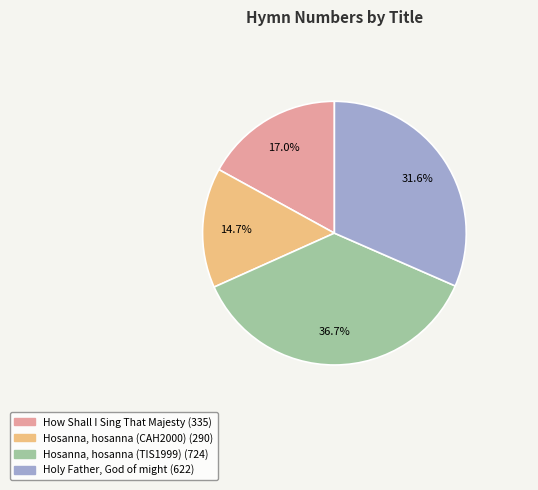

Combined, do Hosanna, hosanna (CAH2000) and How Shall I Sing That Majesty account for over 50%?

No